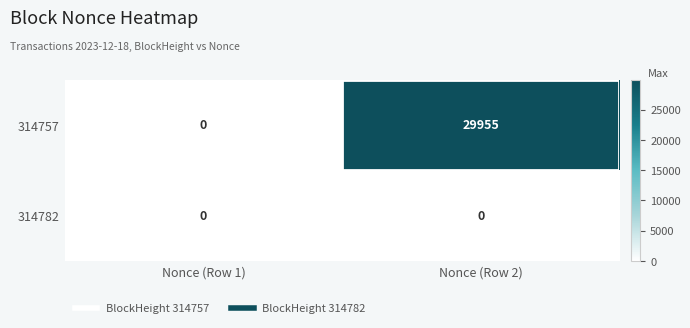

How many series are shown in this chart?

2